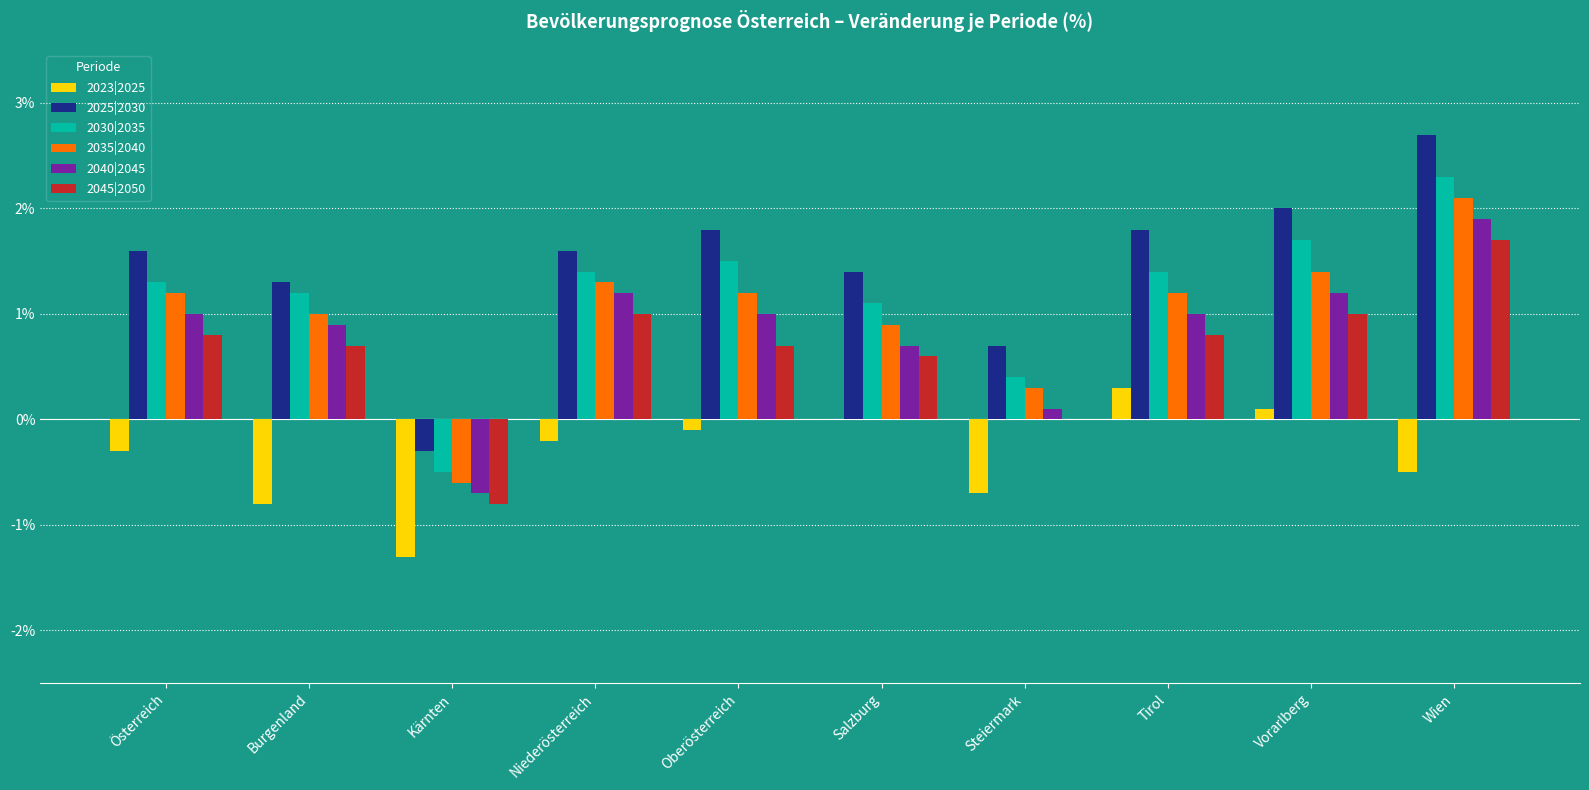

Reading right to left, extract all data points from this chart.

2023|2025: Wien=-0.5	Vorarlberg=0.1	Tirol=0.3	Steiermark=-0.7	Salzburg=0.0	Oberösterreich=-0.1	Niederösterreich=-0.2	Kärnten=-1.3	Burgenland=-0.8	Österreich=-0.3
2025|2030: Wien=2.7	Vorarlberg=2.0	Tirol=1.8	Steiermark=0.7	Salzburg=1.4	Oberösterreich=1.8	Niederösterreich=1.6	Kärnten=-0.3	Burgenland=1.3	Österreich=1.6
2030|2035: Wien=2.3	Vorarlberg=1.7	Tirol=1.4	Steiermark=0.4	Salzburg=1.1	Oberösterreich=1.5	Niederösterreich=1.4	Kärnten=-0.5	Burgenland=1.2	Österreich=1.3
2035|2040: Wien=2.1	Vorarlberg=1.4	Tirol=1.2	Steiermark=0.3	Salzburg=0.9	Oberösterreich=1.2	Niederösterreich=1.3	Kärnten=-0.6	Burgenland=1.0	Österreich=1.2
2040|2045: Wien=1.9	Vorarlberg=1.2	Tirol=1.0	Steiermark=0.1	Salzburg=0.7	Oberösterreich=1.0	Niederösterreich=1.2	Kärnten=-0.7	Burgenland=0.9	Österreich=1.0
2045|2050: Wien=1.7	Vorarlberg=1.0	Tirol=0.8	Steiermark=0.0	Salzburg=0.6	Oberösterreich=0.7	Niederösterreich=1.0	Kärnten=-0.8	Burgenland=0.7	Österreich=0.8